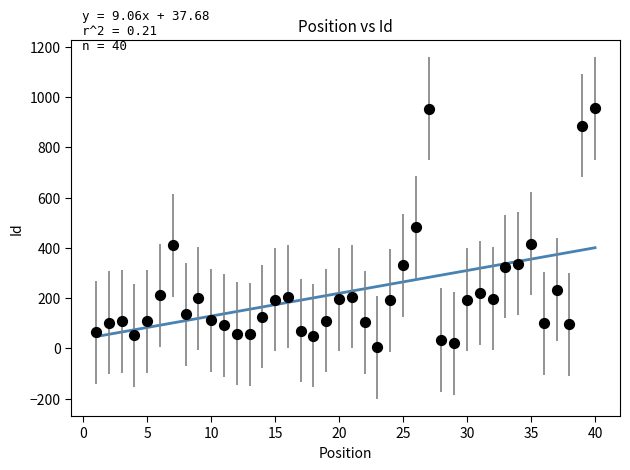

What is the range of Y values (max minus min)?

951